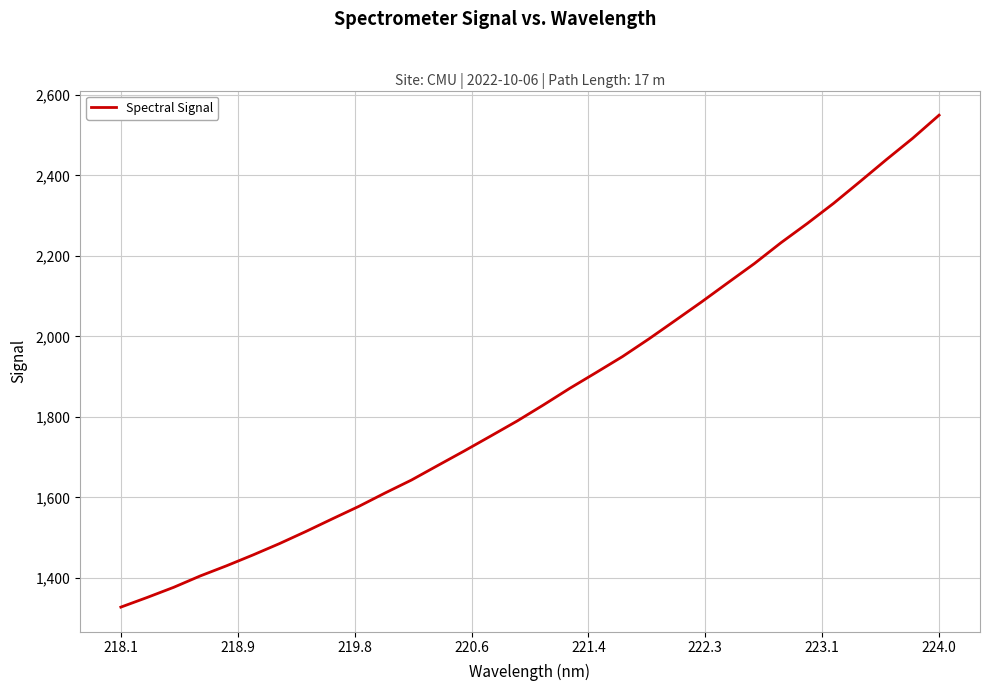

Does the chart have visible grid lines?

Yes